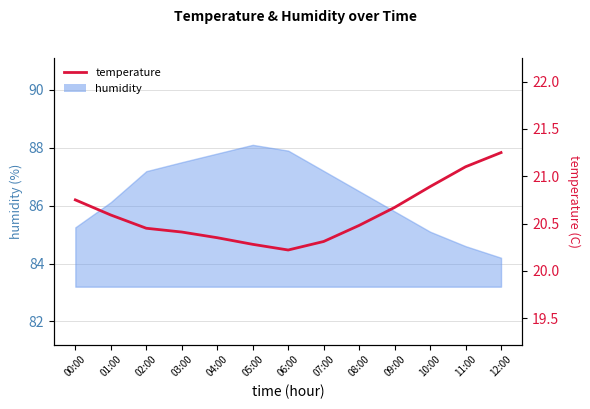

What is the value of the 5th point from the left?

20.4